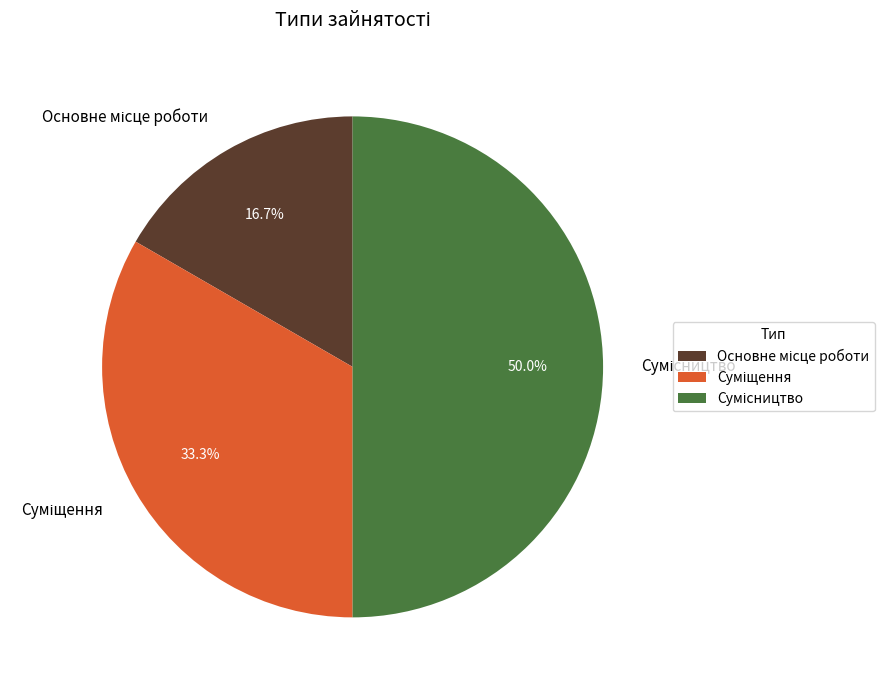

How many segments does this pie chart have?

3